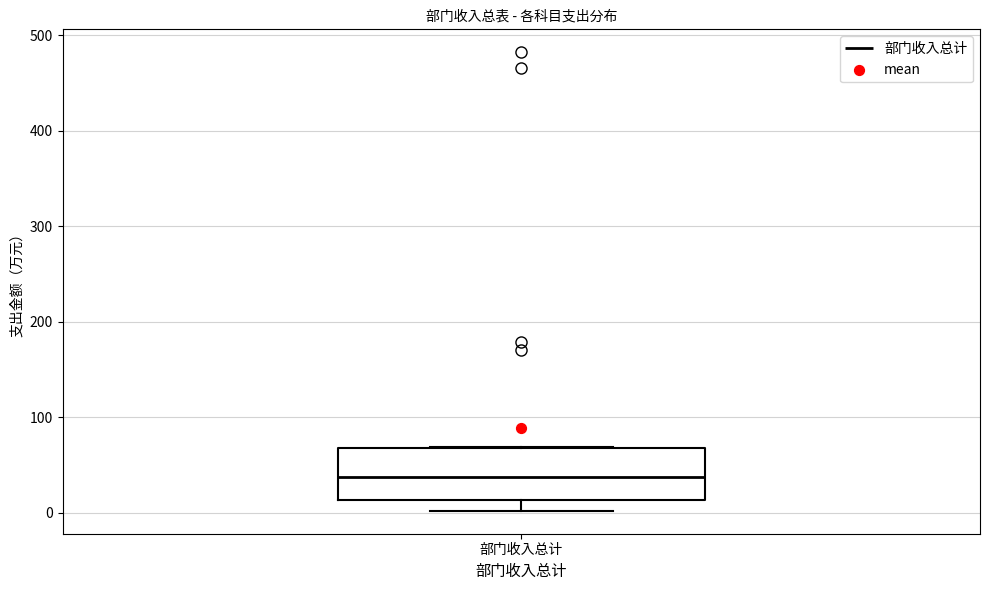

Transcribe this box plot: give where the median line is, the range the box spans, and where the two whiskers end, as read against the y-axis. The values are not printed on the chart, so give them approximately, as read against the axis.

median 40, box 10 to 70, whiskers 0 to 70